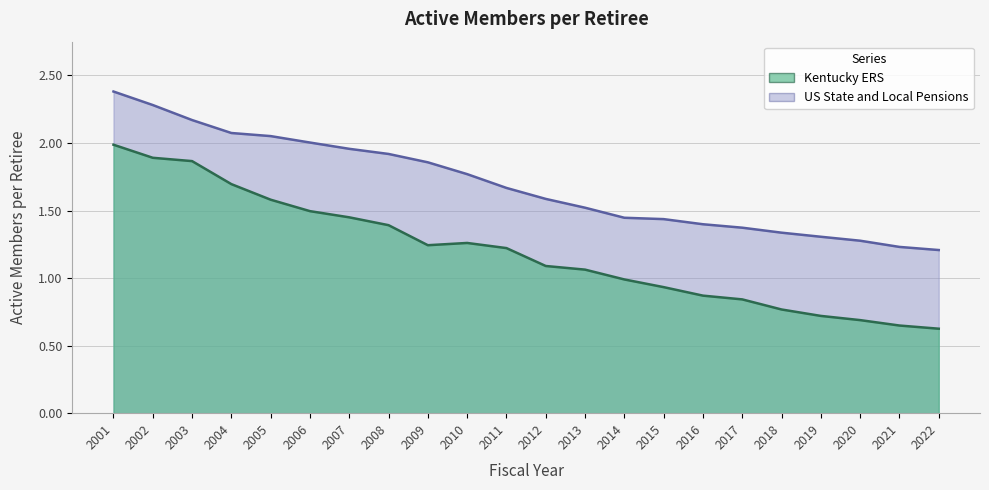

Which series changed the most between 2012 and 2018?

Kentucky ERS